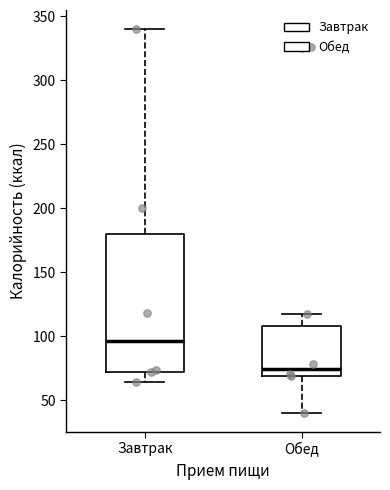

Which box has the lowest median line?

Обед